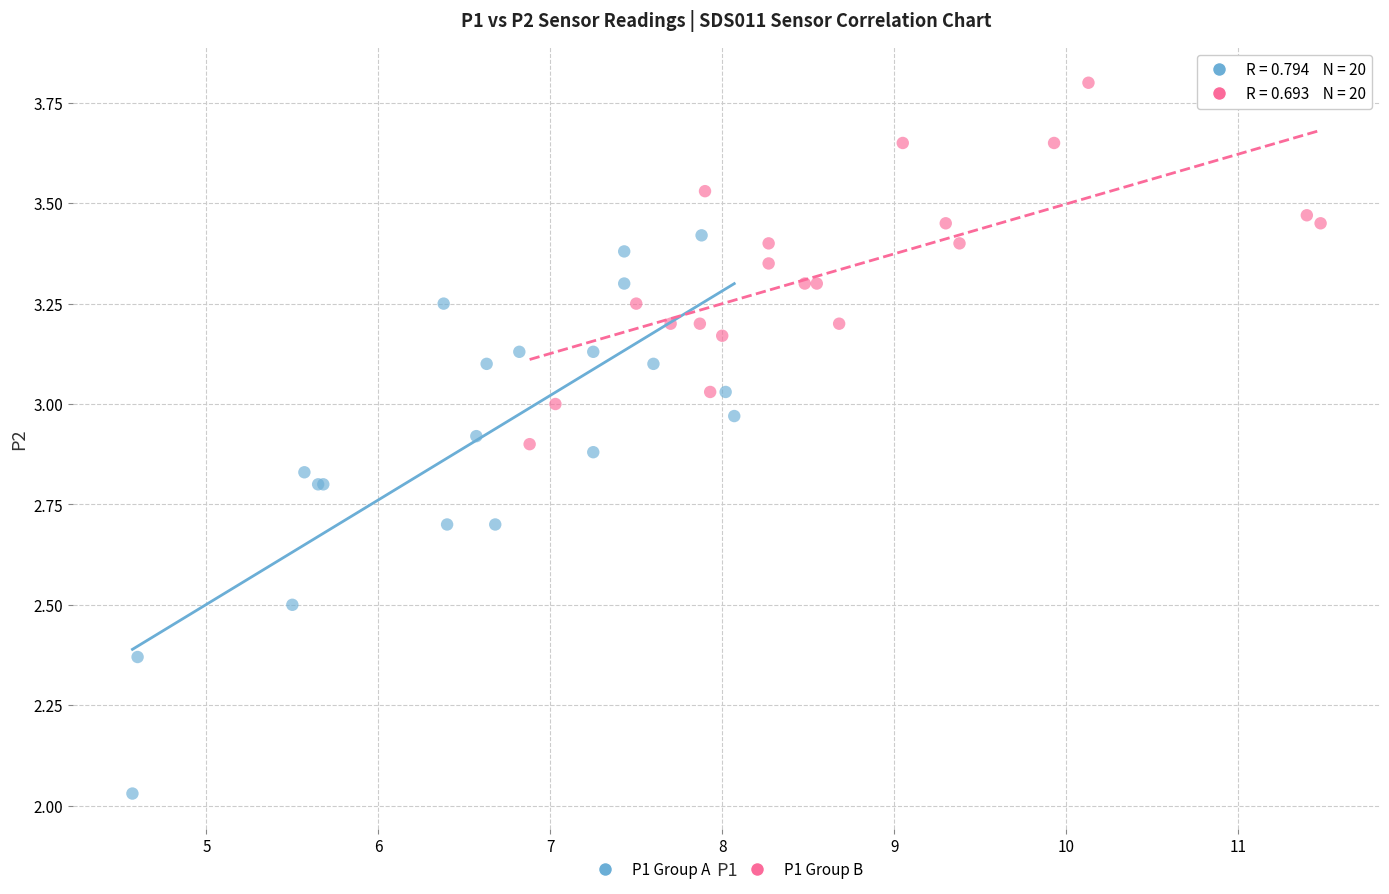

Which series contains the highest Y value?

P1 Group B